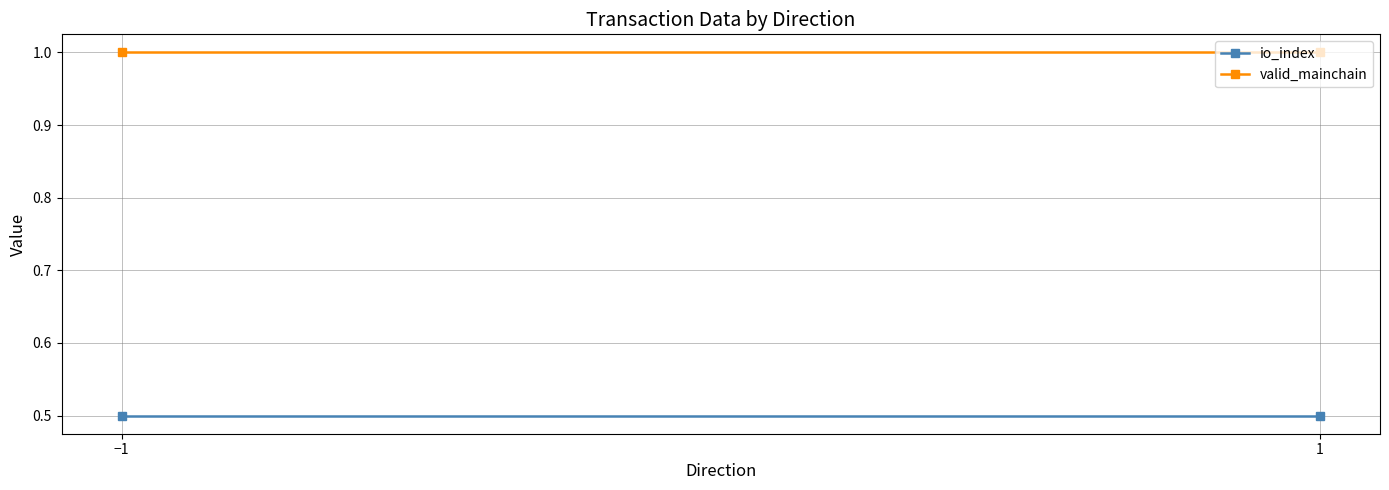

How many lines are shown in the chart?

2